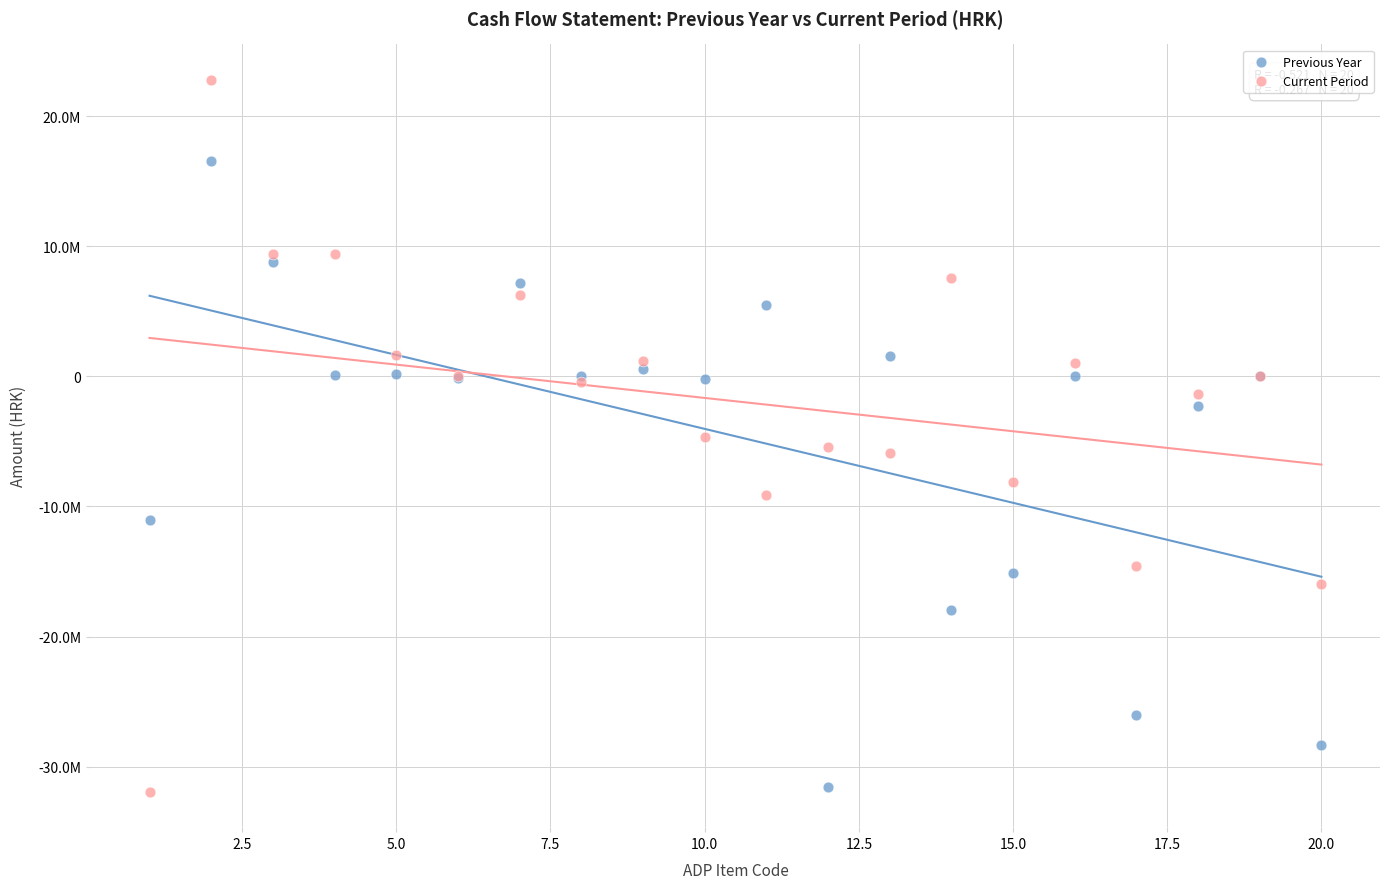

Which series contains the highest Y value?

Current Period